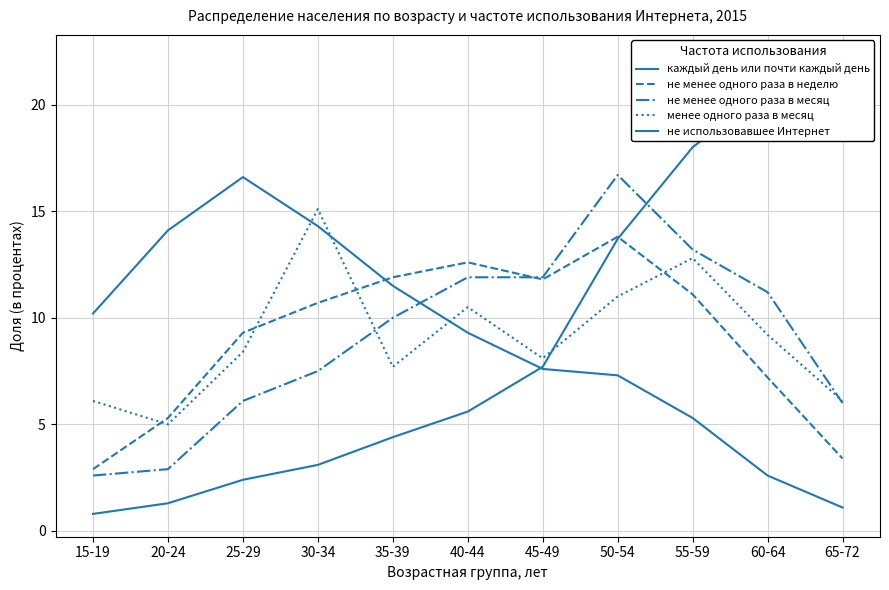

The не использовавшее Интернет series shows 20.7 at 60-64. True or false?

True